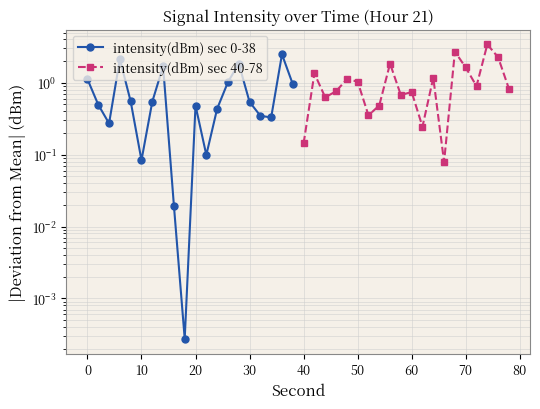

True or false: intensity(dBm) sec 0-38 and intensity(dBm) sec 40-78 cross at least once.

True